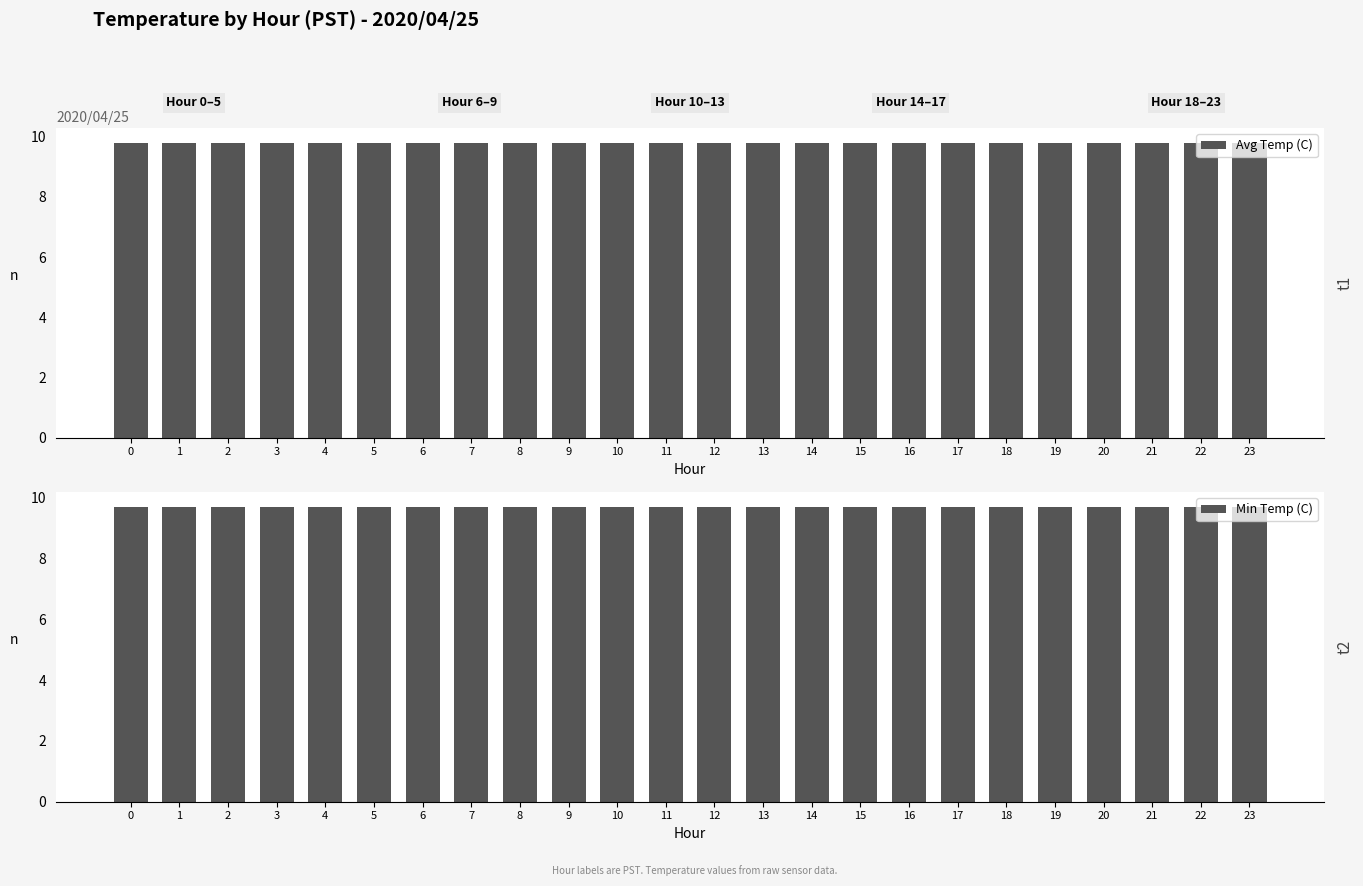

Reading left to right, extract all data points from this chart.

Avg Temp (C): 0=9.8	1=9.8	2=9.8	3=9.8	4=9.8	5=9.8	6=9.8	7=9.8	8=9.8	9=9.8	10=9.8	11=9.8	12=9.8	13=9.8	14=9.8	15=9.8	16=9.8	17=9.8	18=9.8	19=9.8	20=9.8	21=9.8	22=9.8	23=9.8
Min Temp (C): 0=9.7	1=9.7	2=9.7	3=9.7	4=9.7	5=9.7	6=9.7	7=9.7	8=9.7	9=9.7	10=9.7	11=9.7	12=9.7	13=9.7	14=9.7	15=9.7	16=9.7	17=9.7	18=9.7	19=9.7	20=9.7	21=9.7	22=9.7	23=9.7